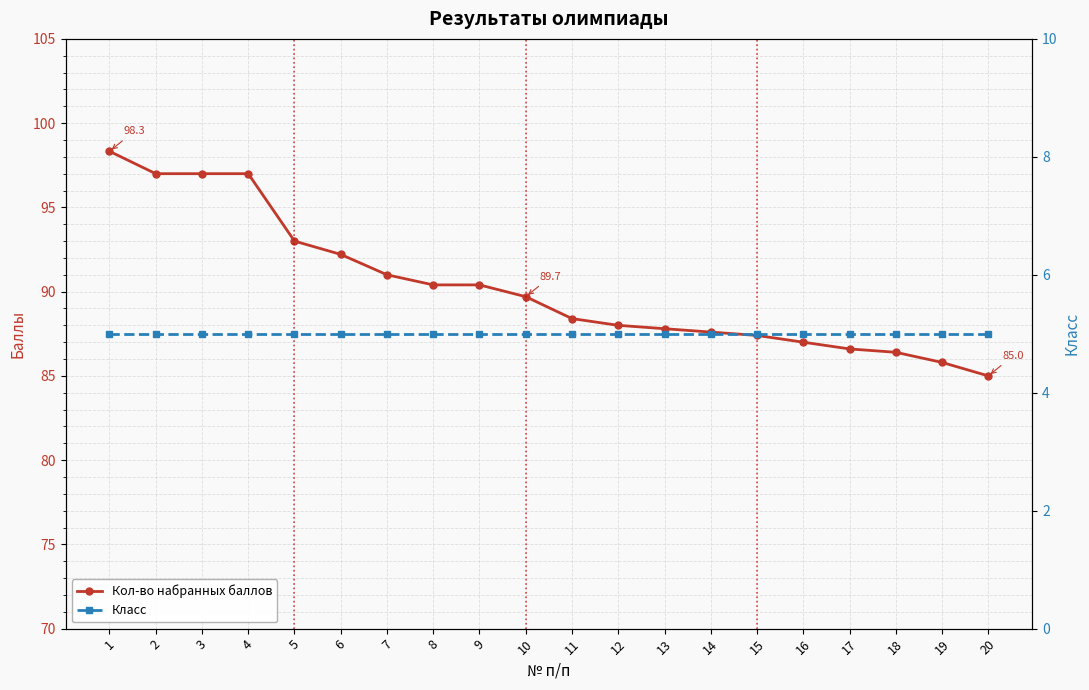

Between 3 and 10, which series saw the biggest shift?

Кол-во набранных баллов